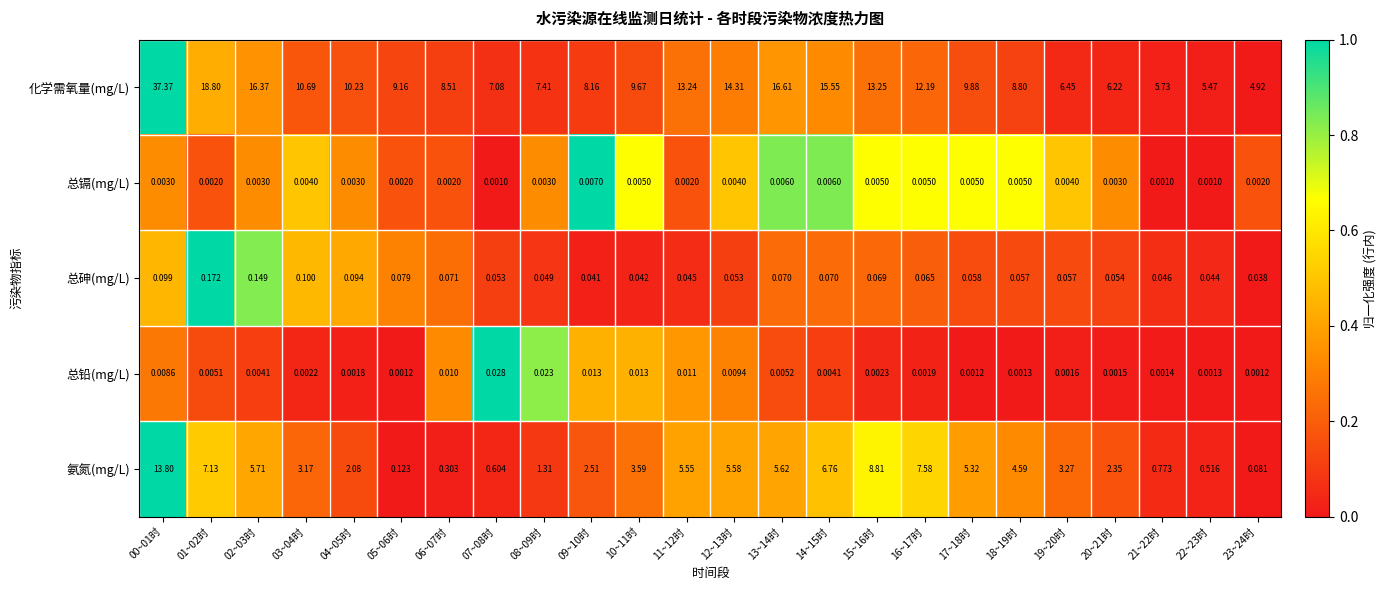

Is the value of 总铅(mg/L) at 10~11时 greater than the value of 总砷(mg/L) at 03~04时?

No